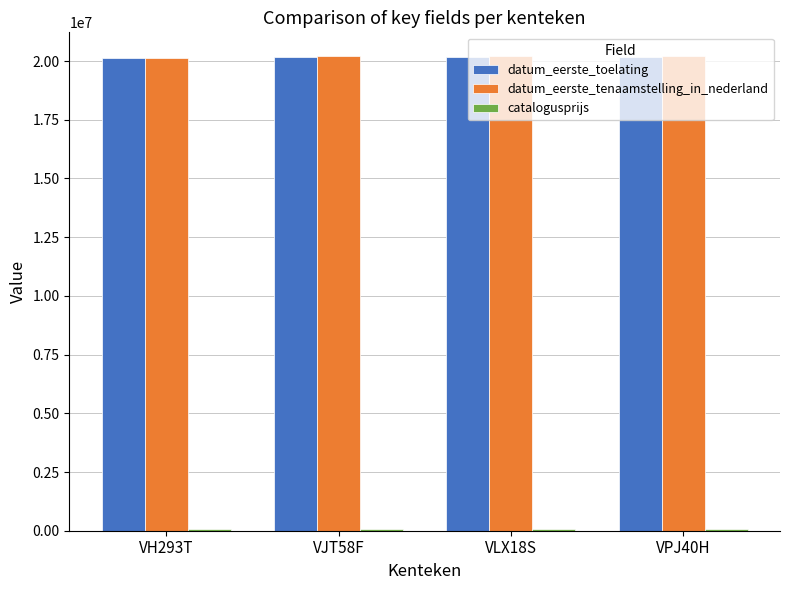

How many categories are shown in the chart?

4